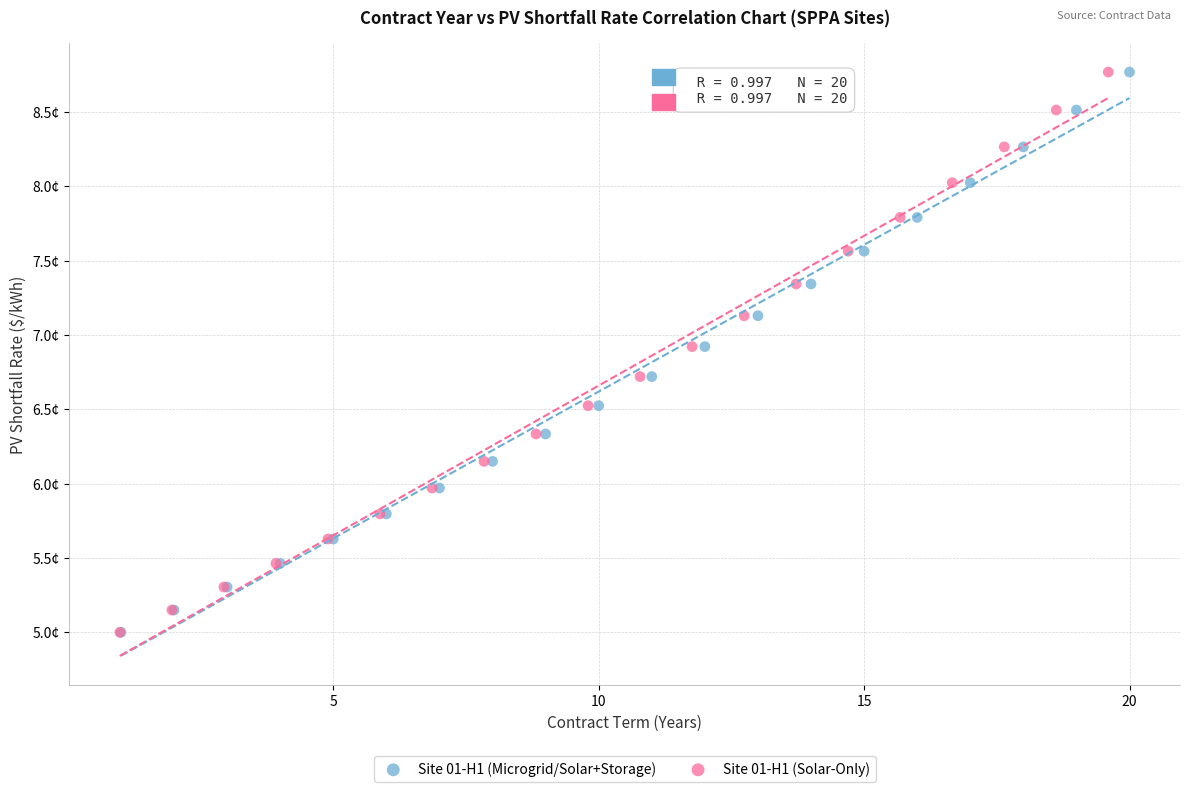

What are all the series names shown in the legend?

Site 01-H1 (Microgrid/Solar+Storage), Site 01-H1 (Solar-Only)